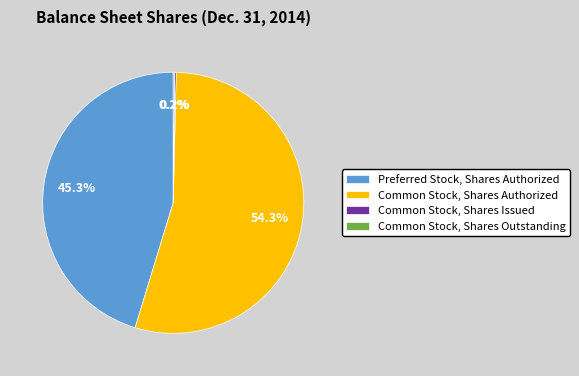

Which slice is the largest?

Common Stock, Shares Authorized